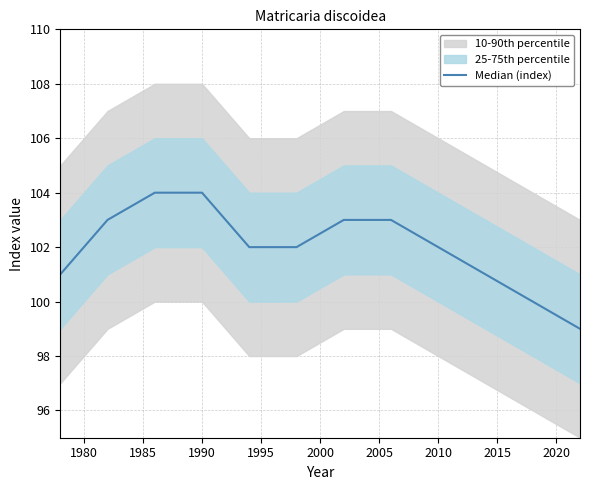

What is the maximum value shown in the chart?

104